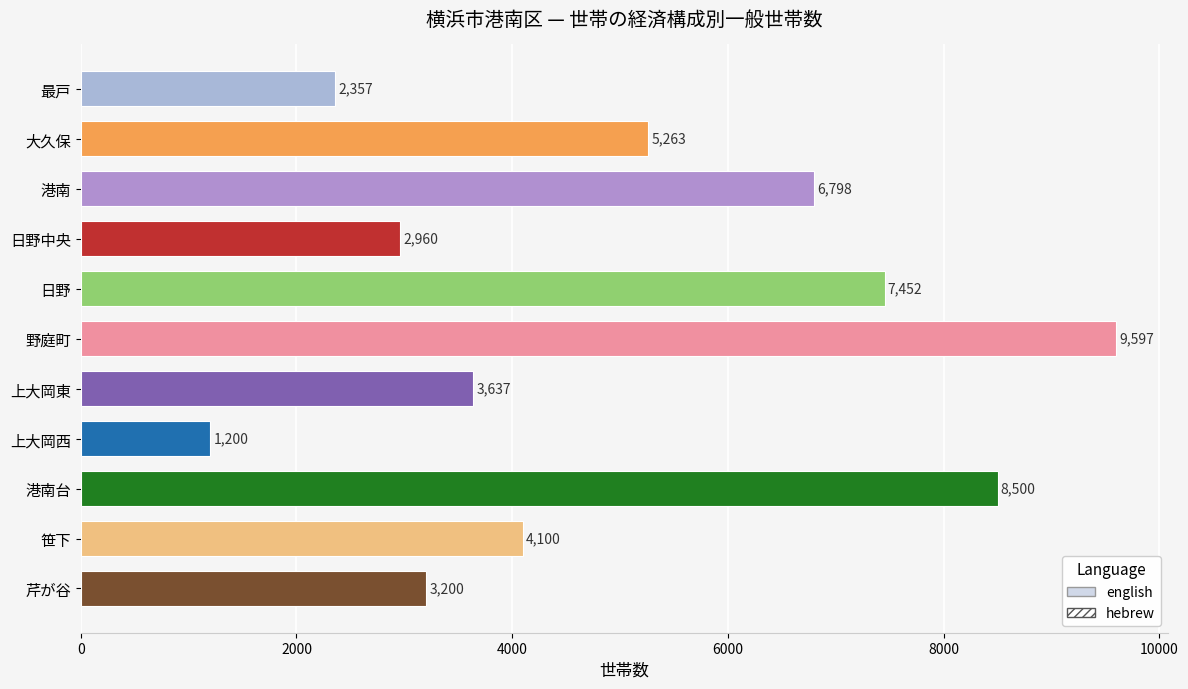

What is the minimum value shown in the chart?

1200